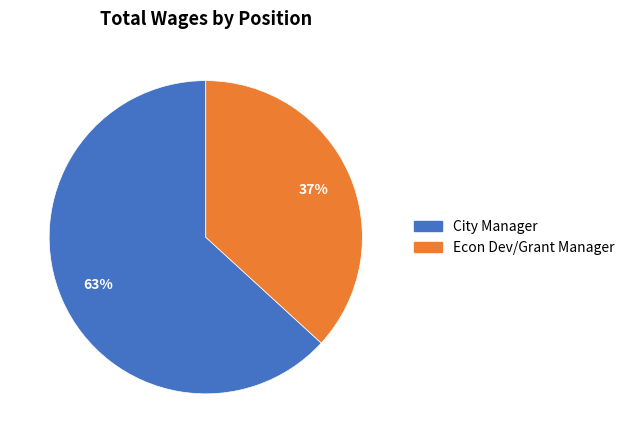

Which category has the biggest portion of the pie?

City Manager